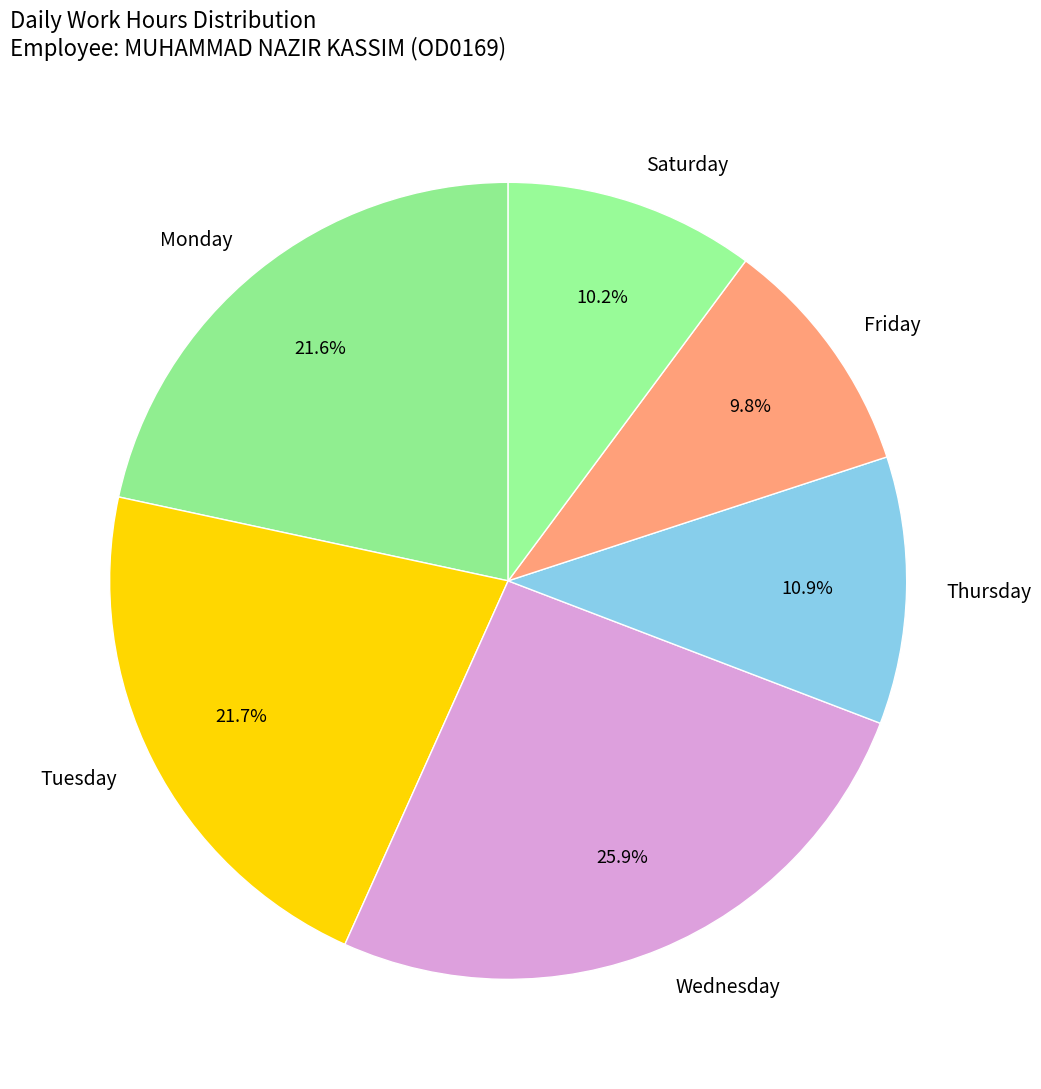

What portion of the pie excludes Thursday?

89.1%